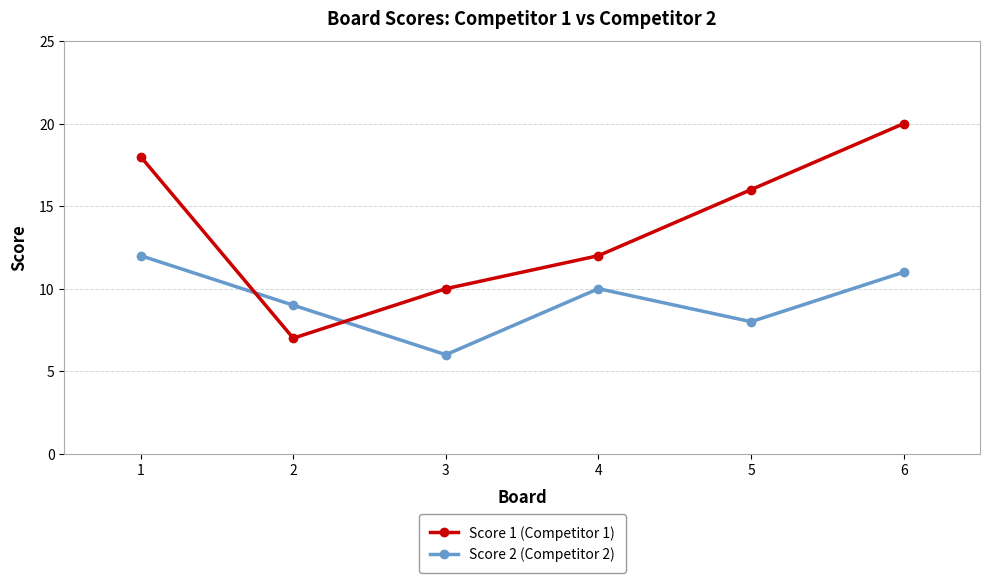

What value does the Score 1 (Competitor 1) series have at 5, to the nearest 5?

15